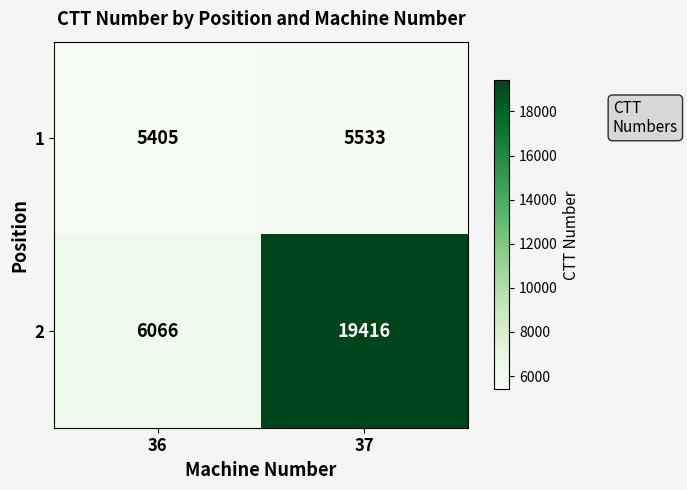

Reading left to right, extract all data points from this chart.

1: 36=5405	37=5533
2: 36=6066	37=19416